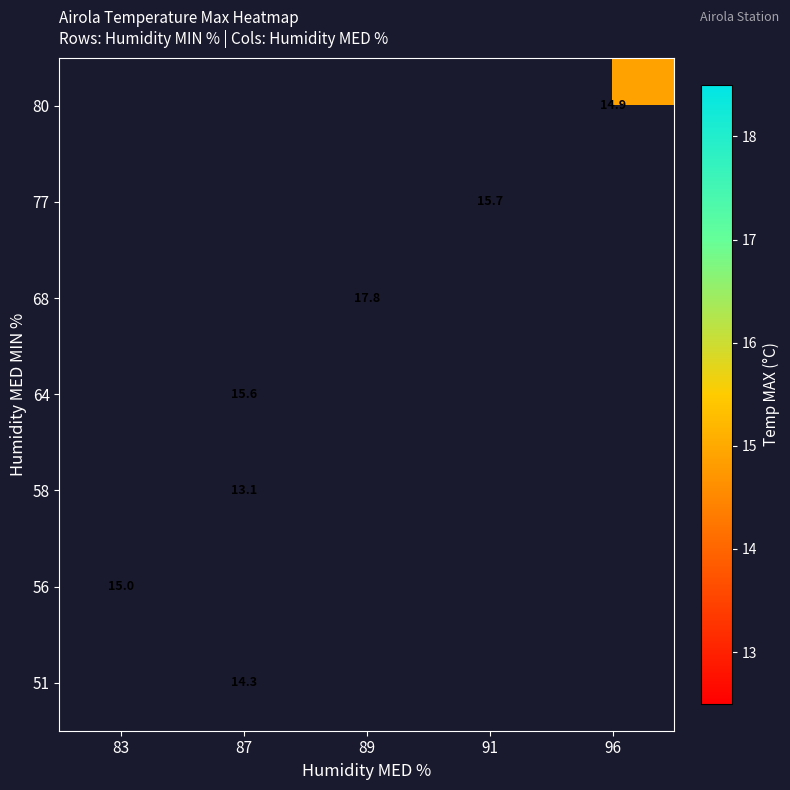

True or false: 58 has a value of 13.1 at 87.

True